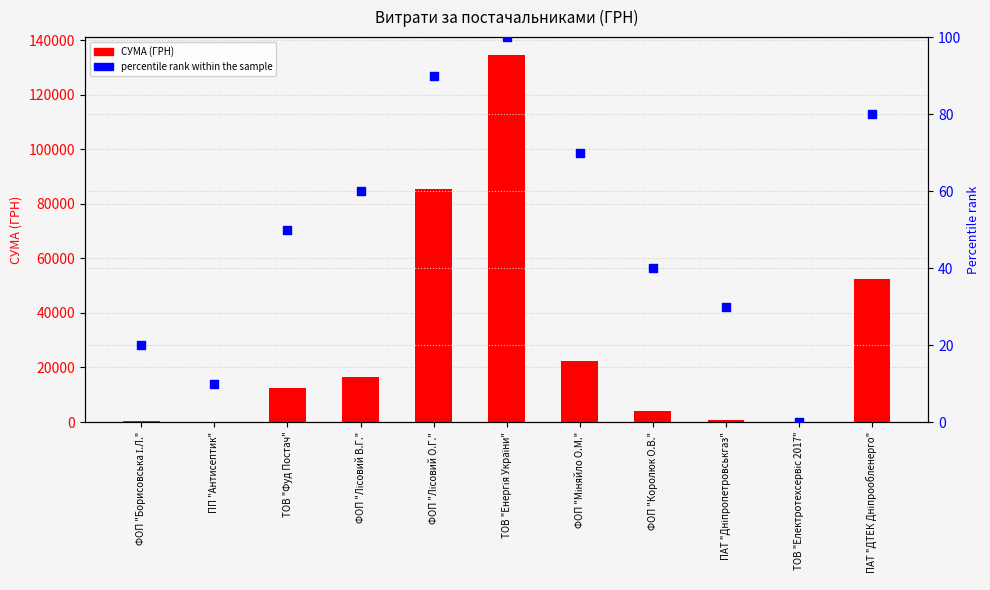

Which series reaches the minimum Y coordinate?

percentile rank within the sample